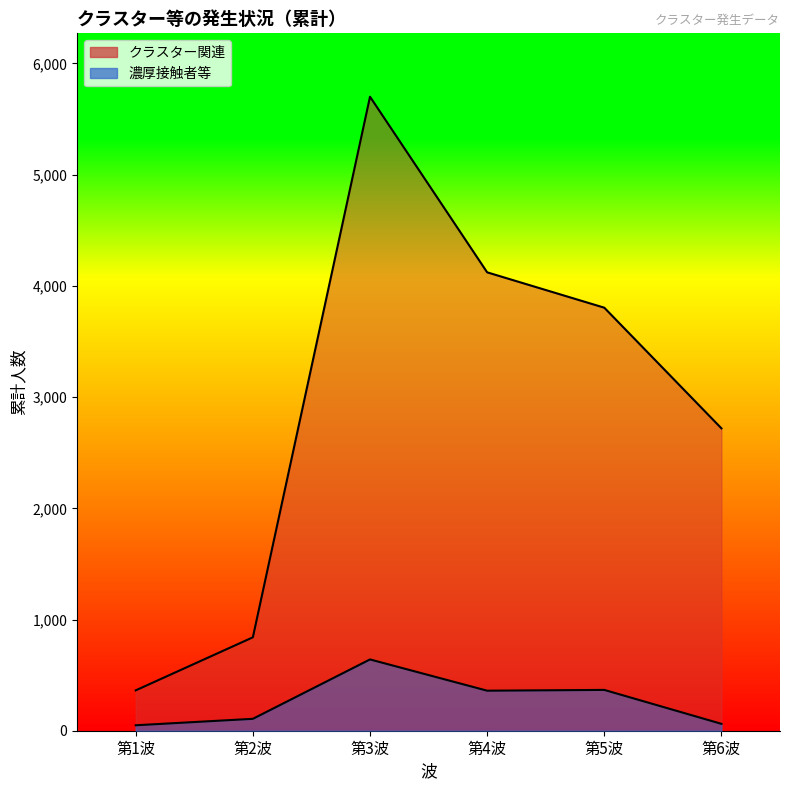

What is the difference between the 濃厚接触者等 values at 第6波 and 第3波?

579